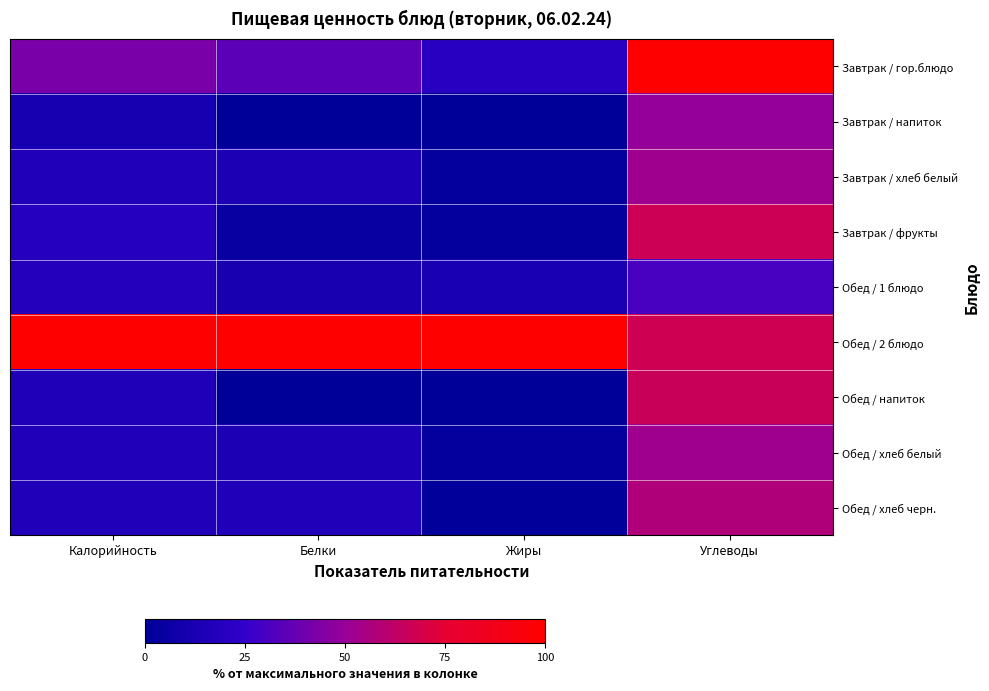

Reading left to right, list all the values displayed in this chart.

Завтрак / гор.блюдо: Калорийность=42.4	Белки=35.5	Жиры=20.3	Углеводы=100.0
Завтрак / напиток: Калорийность=11.6	Белки=0.0	Жиры=0.0	Углеводы=49.4
Завтрак / хлеб белый: Калорийность=15.6	Белки=13.6	Жиры=2.2	Углеводы=52.4
Завтрак / фрукты: Калорийность=18.7	Белки=4.8	Жиры=2.0	Углеводы=66.6
Обед / 1 блюдо: Калорийность=17.8	Белки=11.8	Жиры=12.7	Углеводы=30.4
Обед / 2 блюдо: Калорийность=100.0	Белки=100.0	Жиры=100.0	Углеводы=67.4
Обед / напиток: Калорийность=15.4	Белки=0.0	Жиры=0.0	Углеводы=65.8
Обед / хлеб белый: Калорийность=15.6	Белки=13.6	Жиры=2.2	Углеводы=52.4
Обед / хлеб черн.: Калорийность=16.2	Белки=16.0	Жиры=0.9	Углеводы=57.6